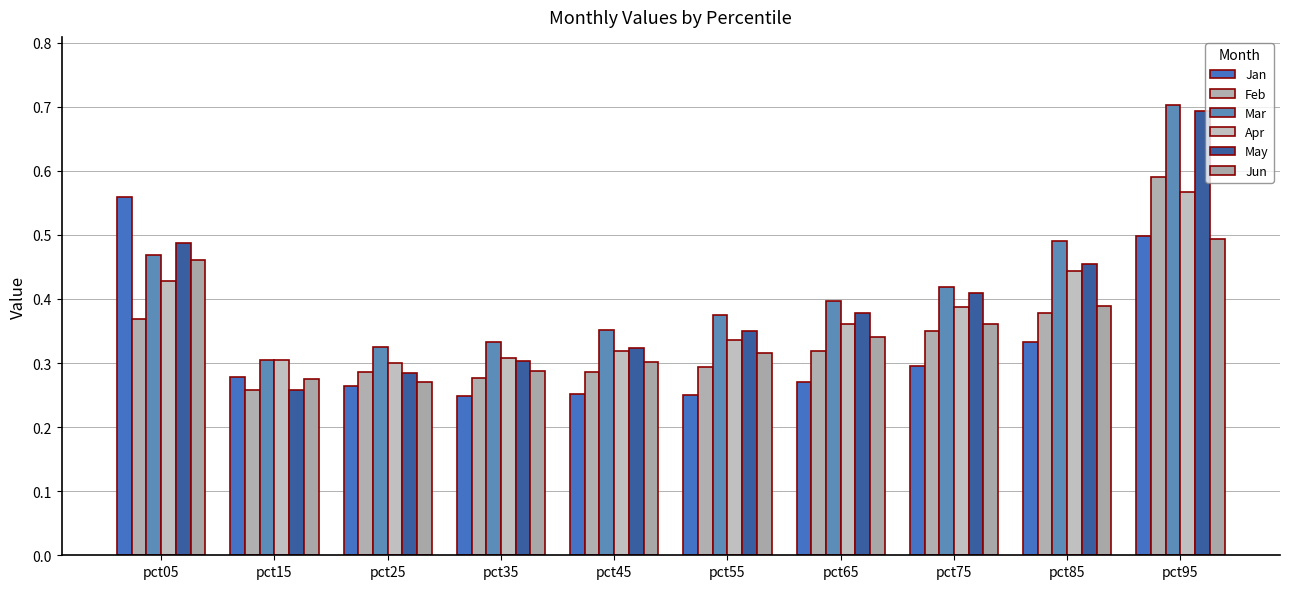

Which label corresponds to the largest value in the chart?

pct95